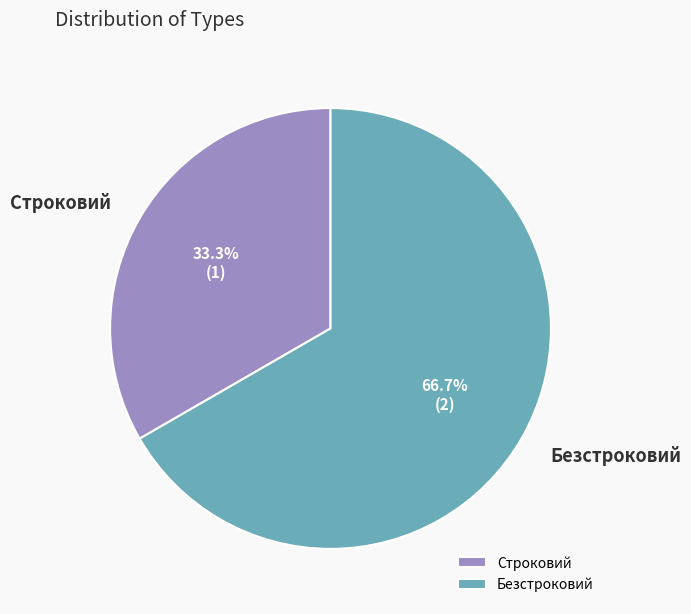

Is Строковий the majority of the pie?

No